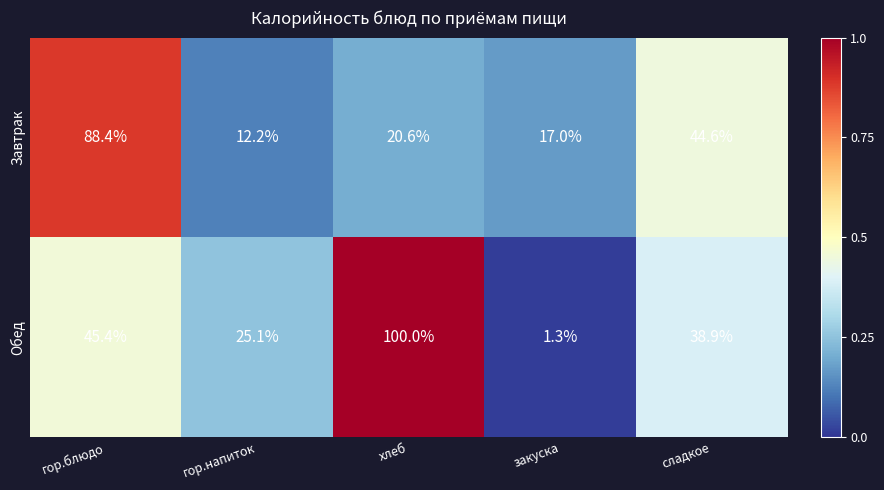

The value of Обед at гор.напиток is 25.1. True or false?

True